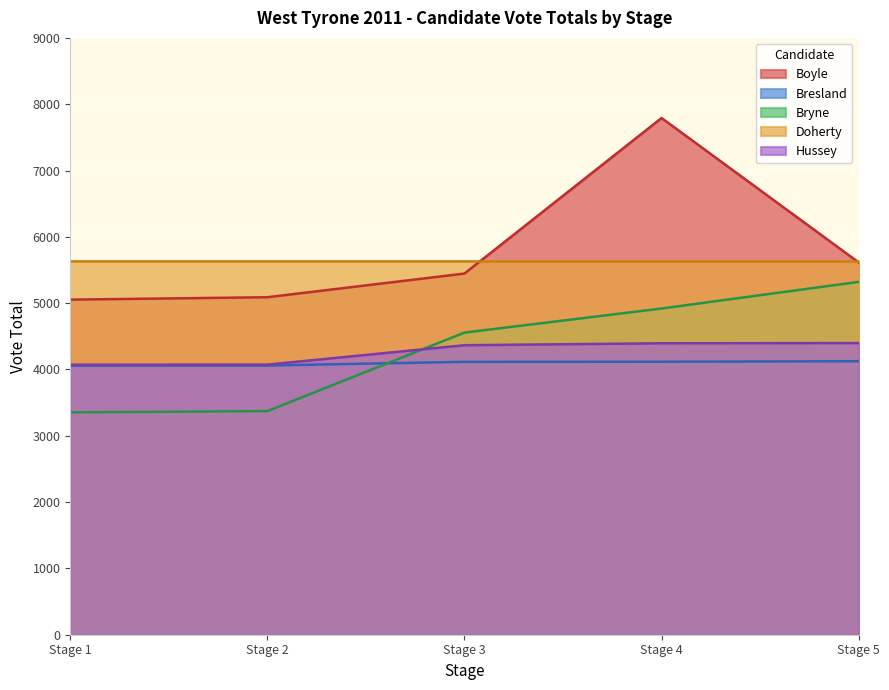

The value of Hussey at Stage 4 is 2580.6. True or false?

False